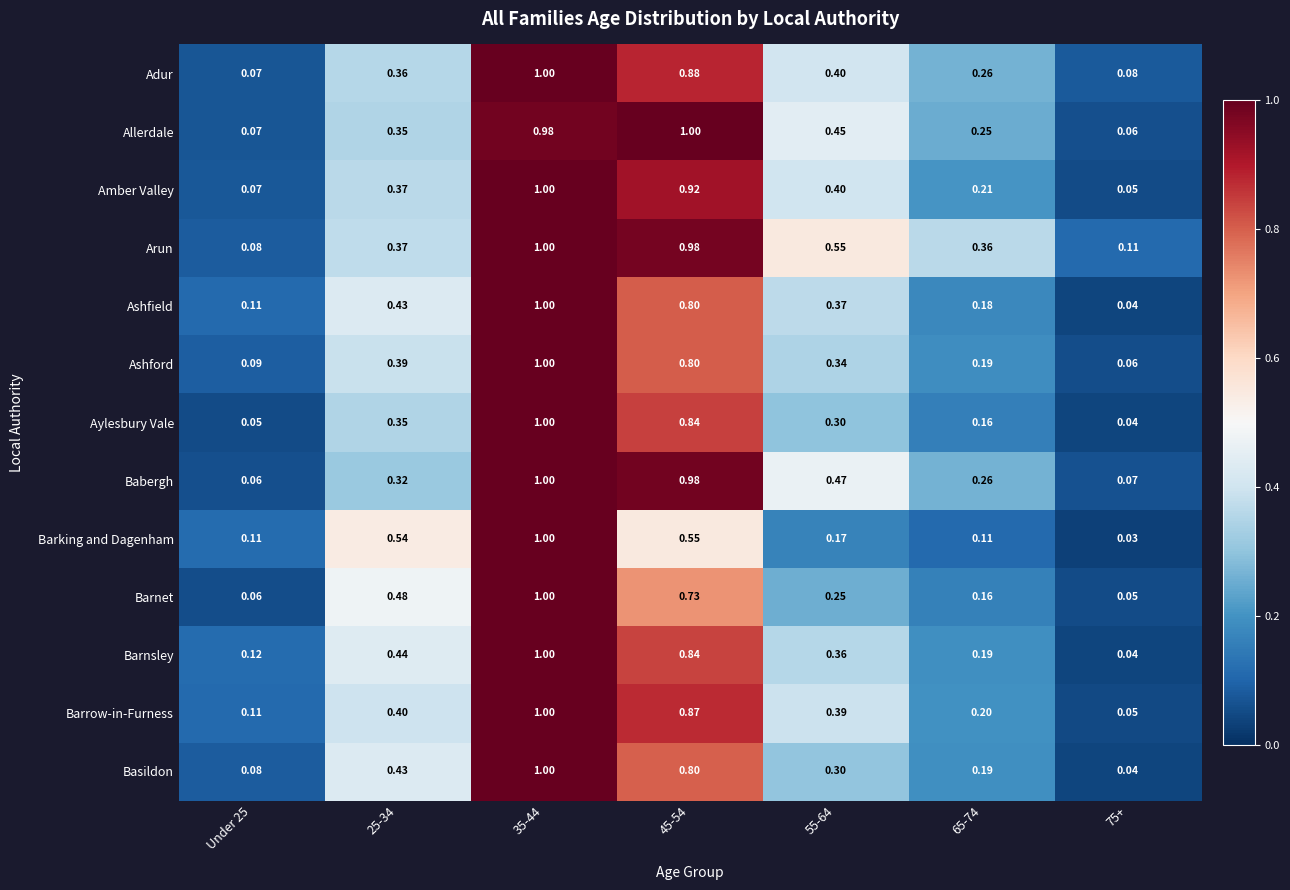

Between 25-34 and 35-44, which series saw the biggest shift?

Babergh